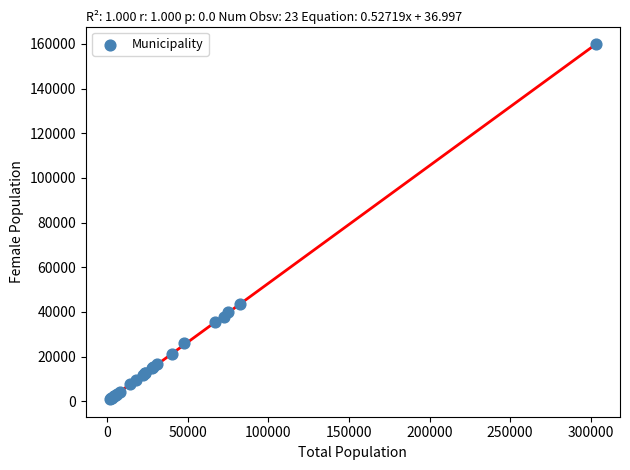

What Y value in the scatter plot is closest to 80409?

43538